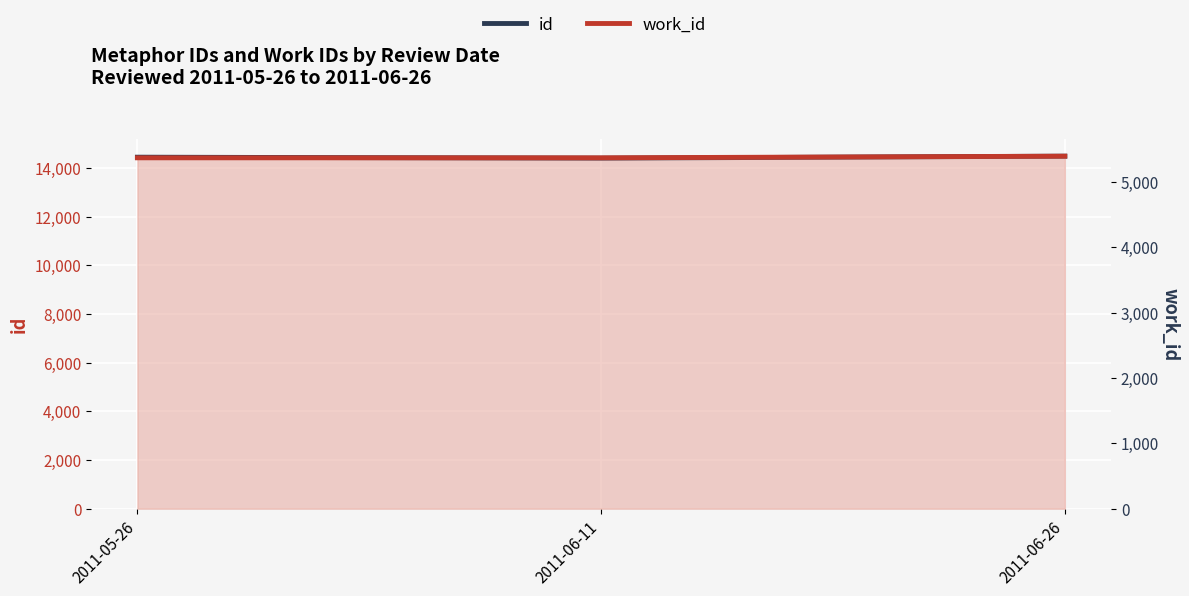

How many distinct data groups are displayed?

2